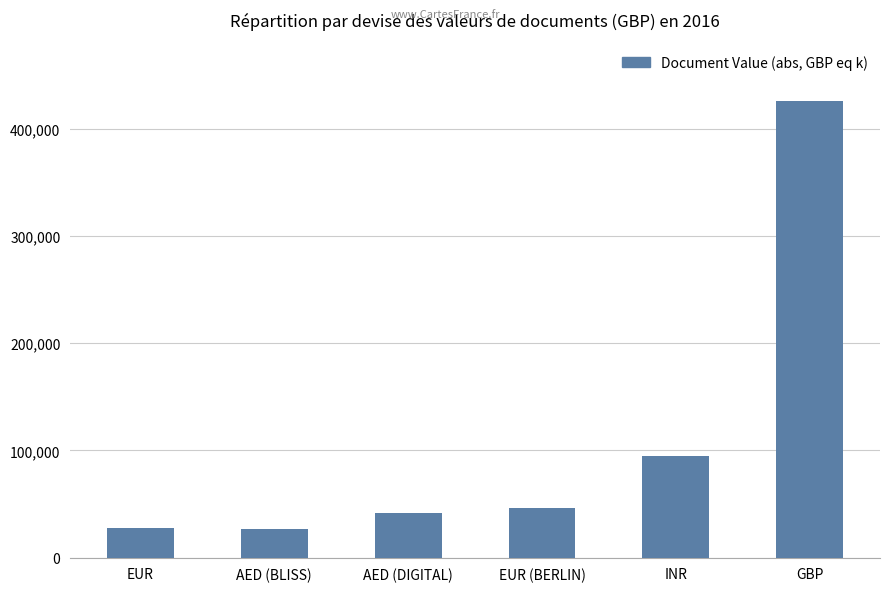

Does the chart contain any negative values?

No